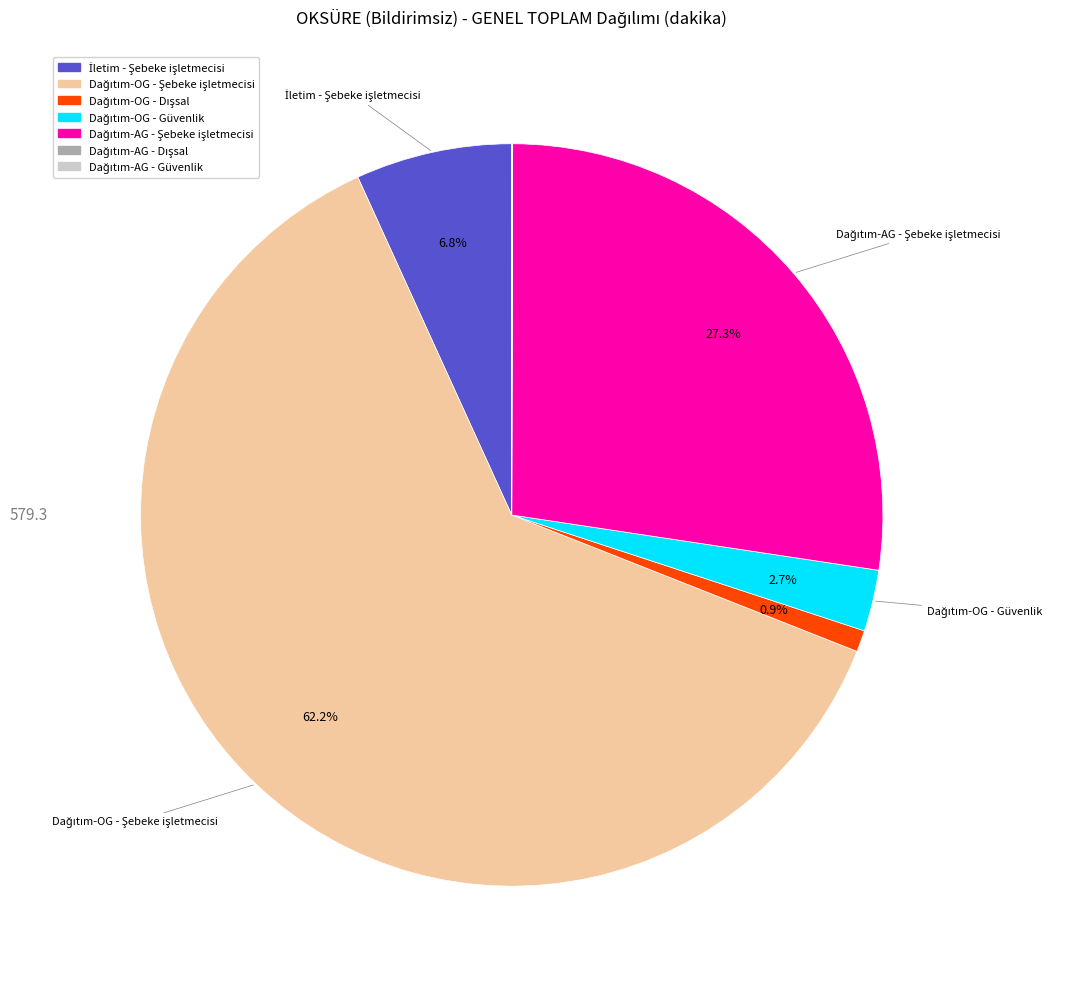

Is there any slice that represents more than half of the pie?

Yes